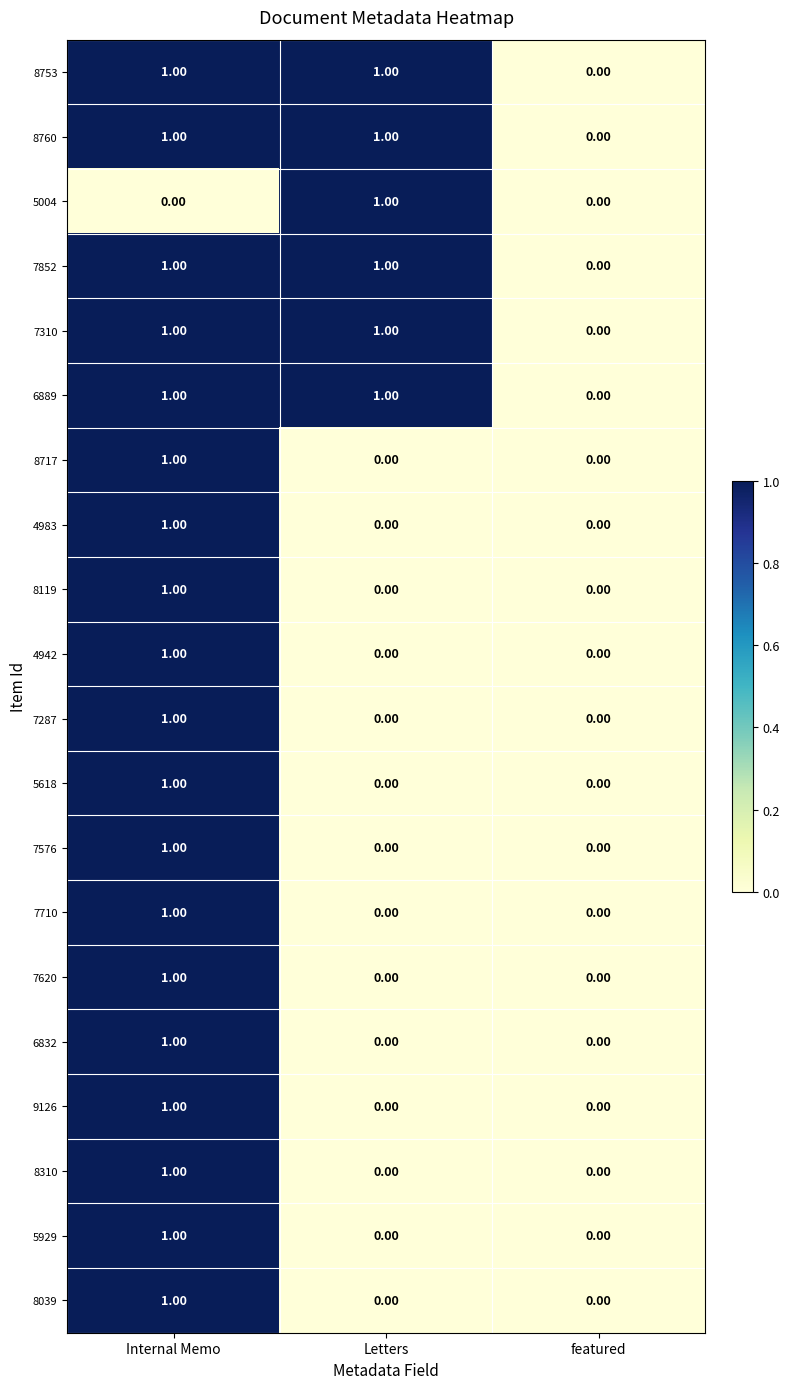

At which label is 6889 closest to 0?

featured